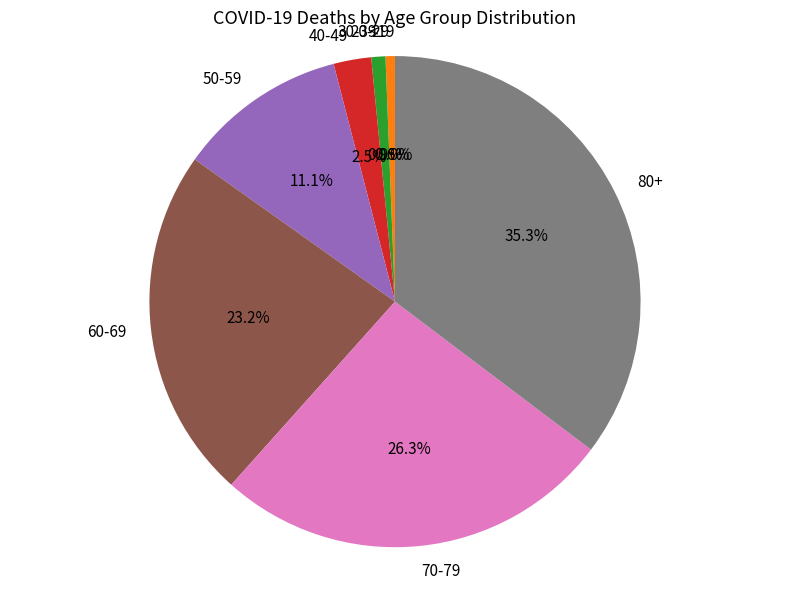

To the nearest percent, what is the difference between the largest and smallest slice percentages?

35%